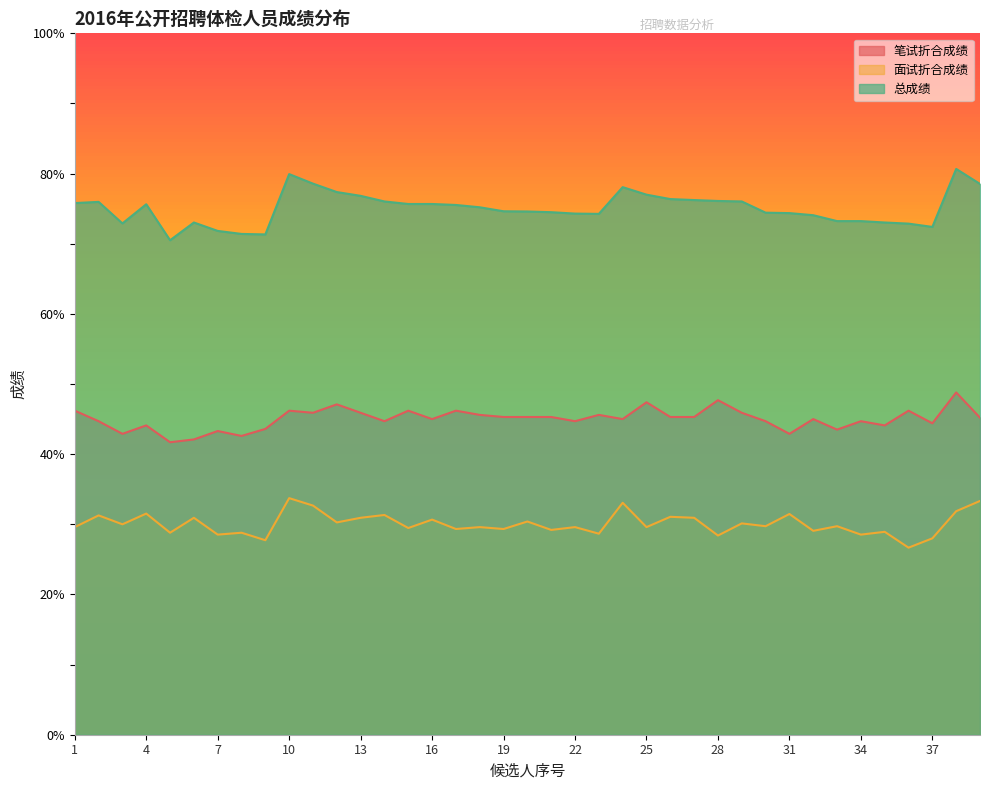

True or false: 面试折合成绩 and 总成绩 cross at least once.

False